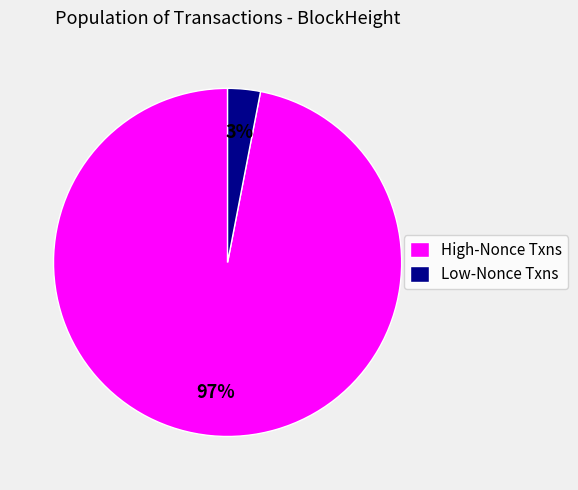

To the nearest percent, what is the difference between the largest and smallest slice percentages?

94%